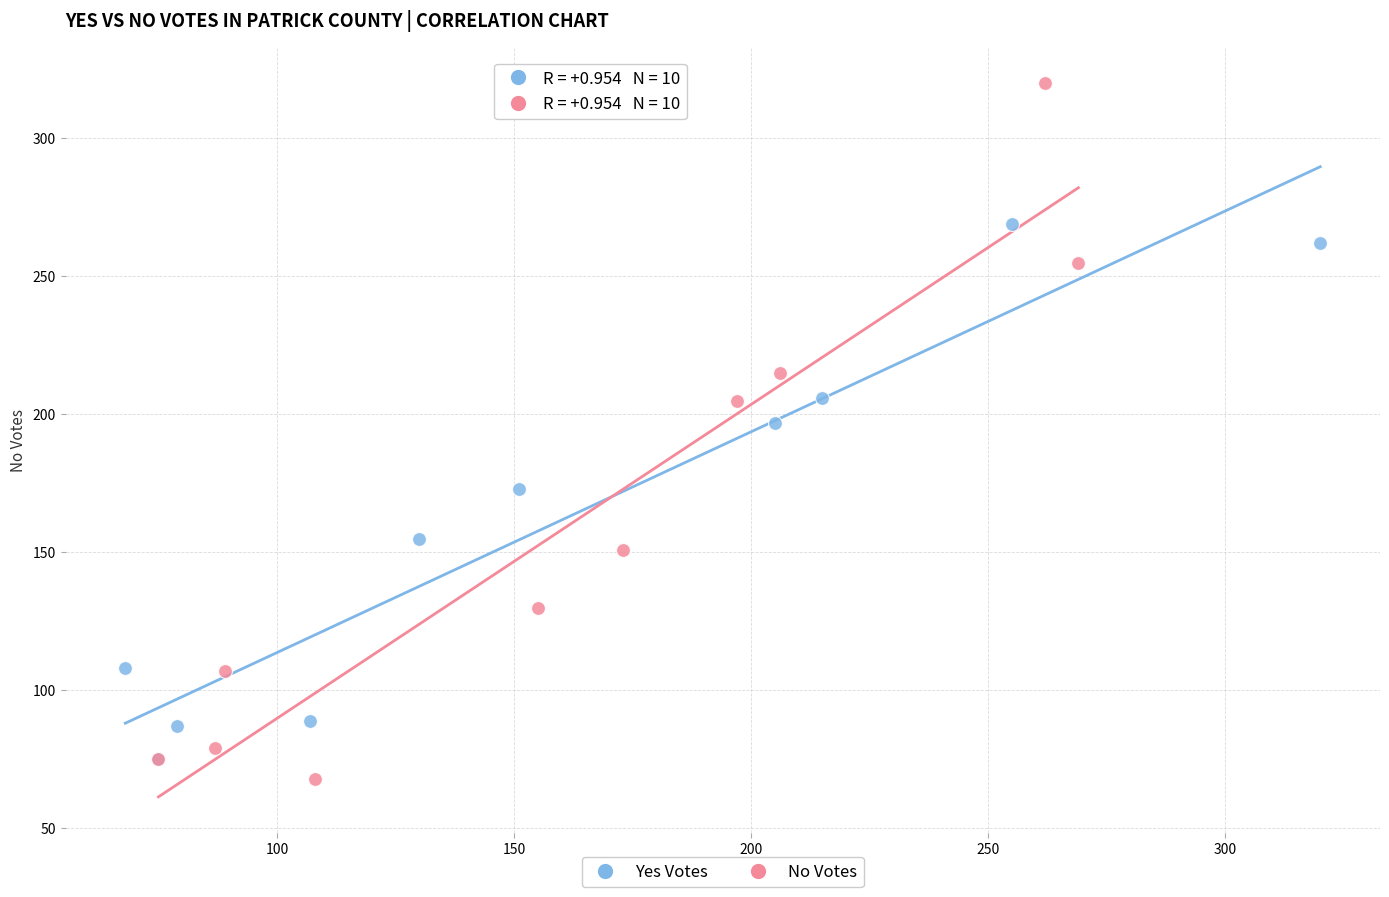

Which series contains the highest Y value?

No Votes